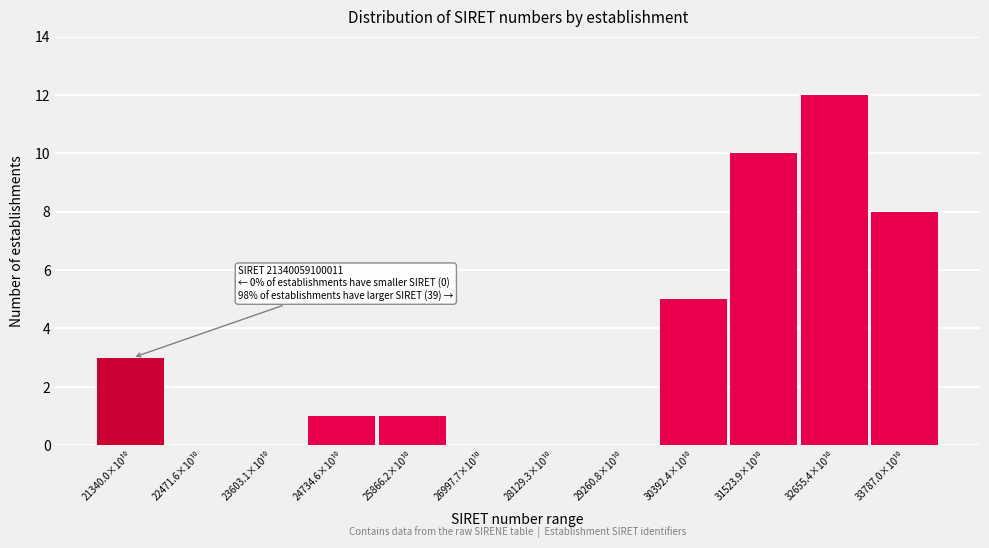

What is the sum of all values?

40